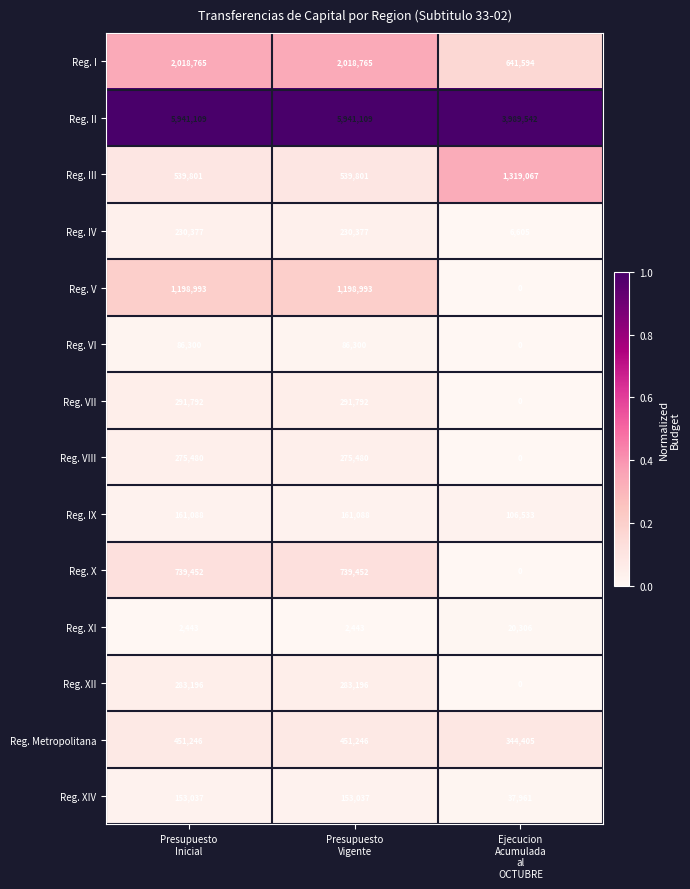

What is the highest value of the Reg. Metropolitana series?

451246